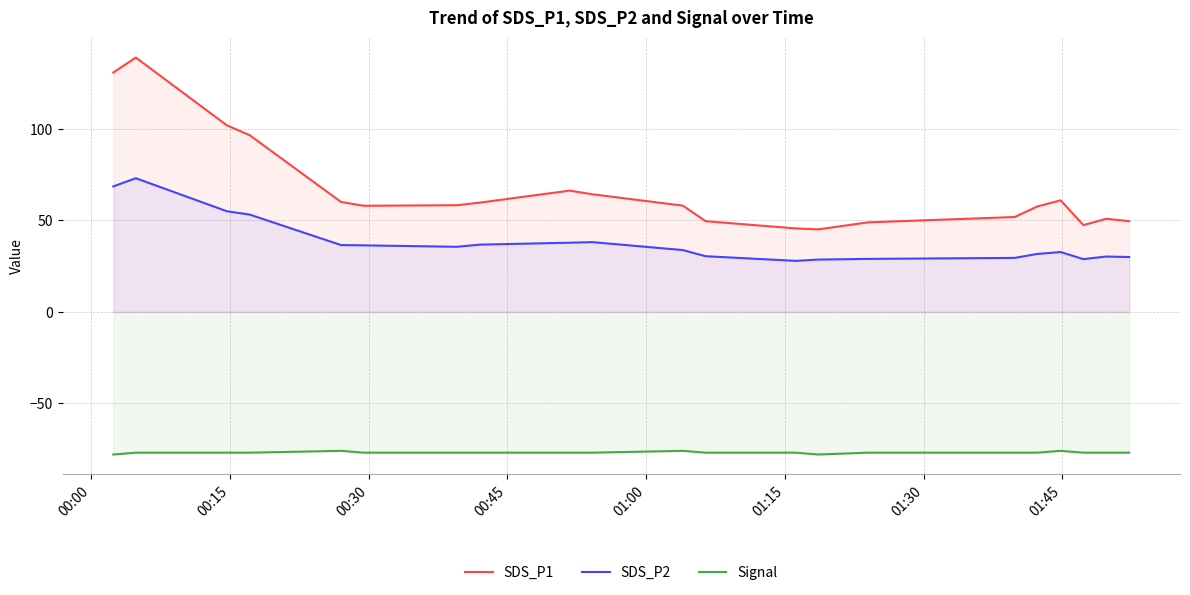

True or false: Signal and SDS_P1 intersect in this chart.

False